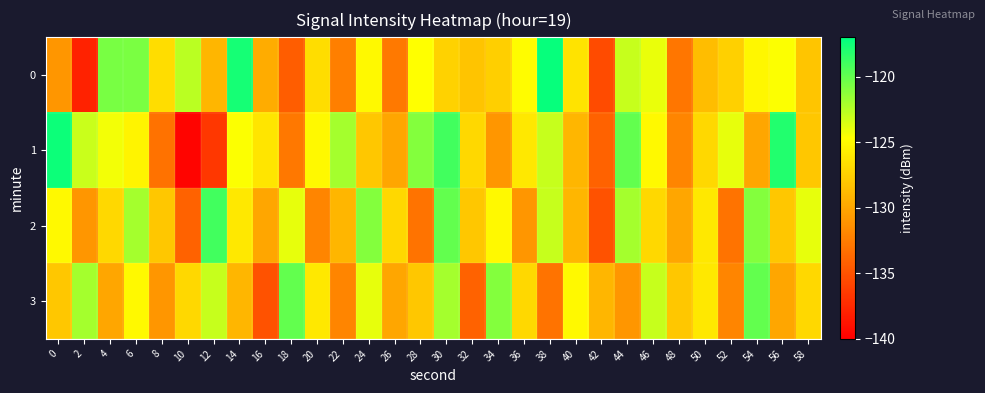

Which has a higher value, 50 or 32?

32